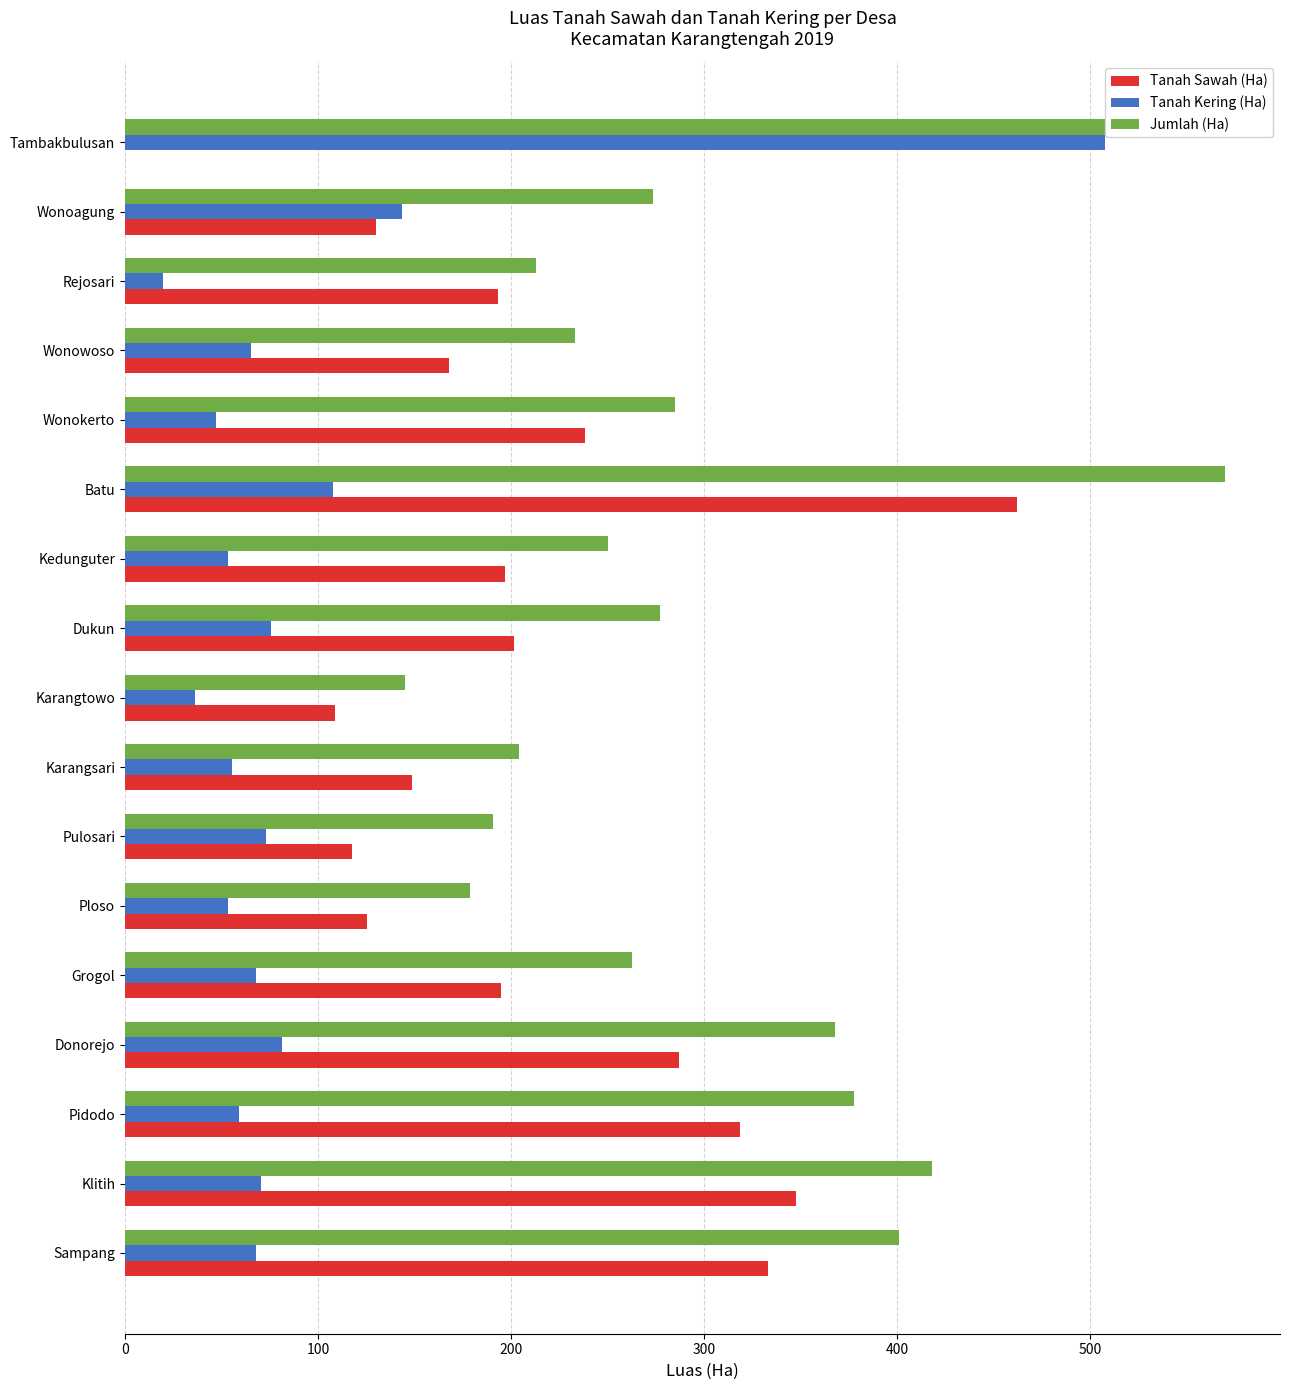

True or false: Tanah Sawah (Ha) has a value of 80.9 at Dukun.

False